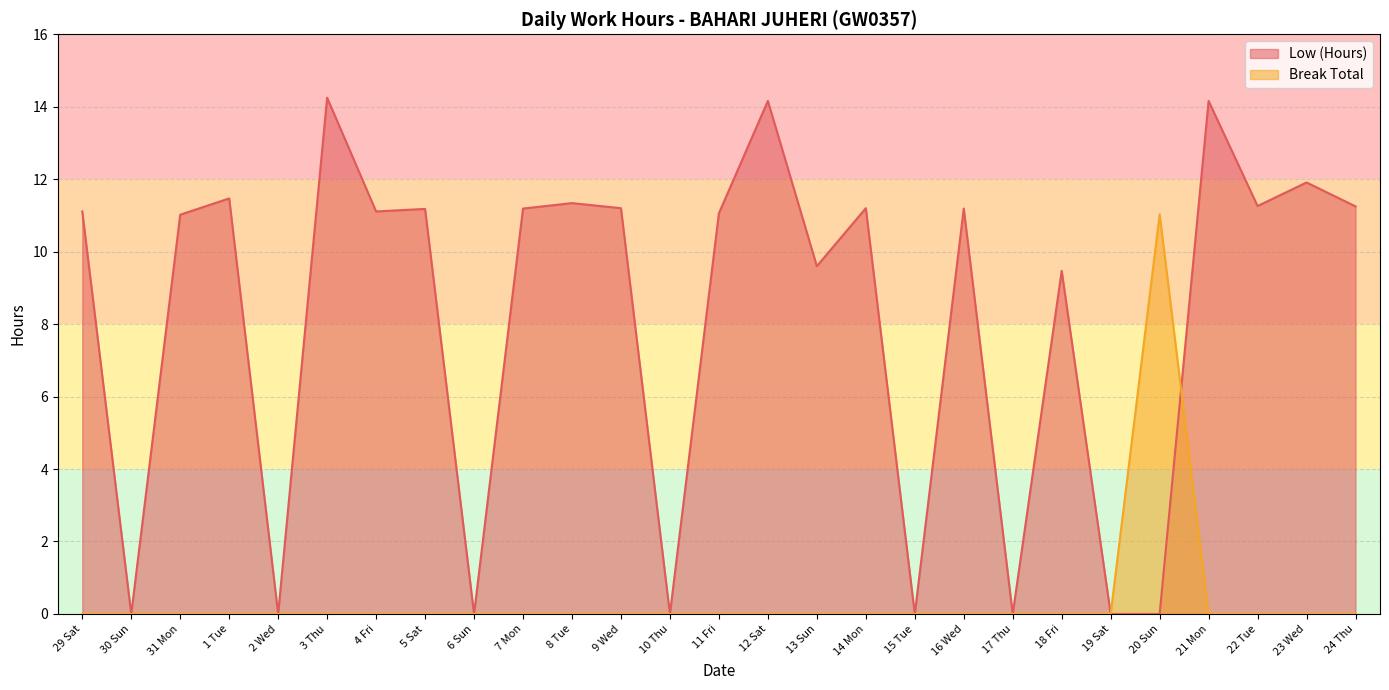

How many interior local peaks does the Break Total series have?

1